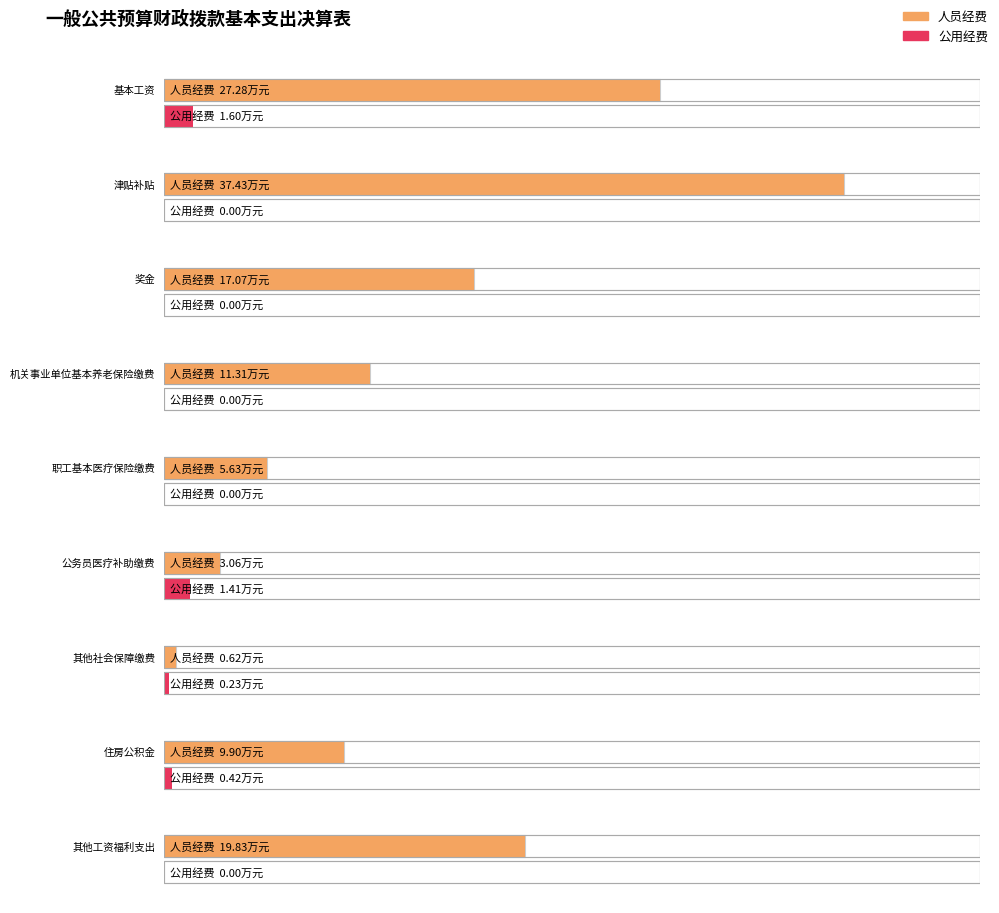

What are all the series names shown in the legend?

人员经费, 公用经费